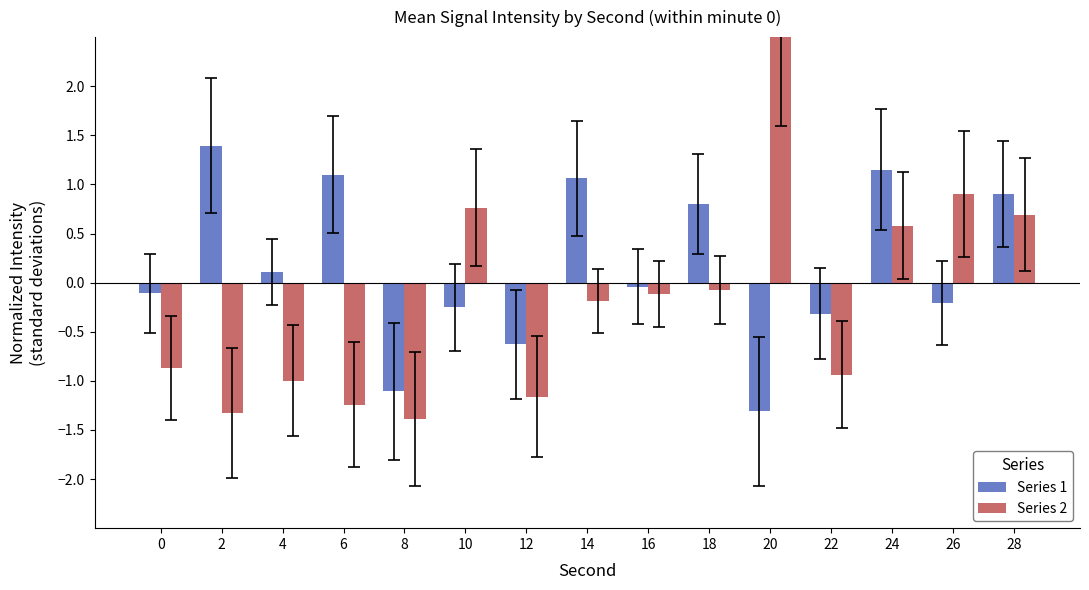

Rank the categories by Series 1 value from lowest to highest.

20, 8, 12, 22, 10, 26, 0, 16, 4, 18, 28, 14, 6, 24, 2